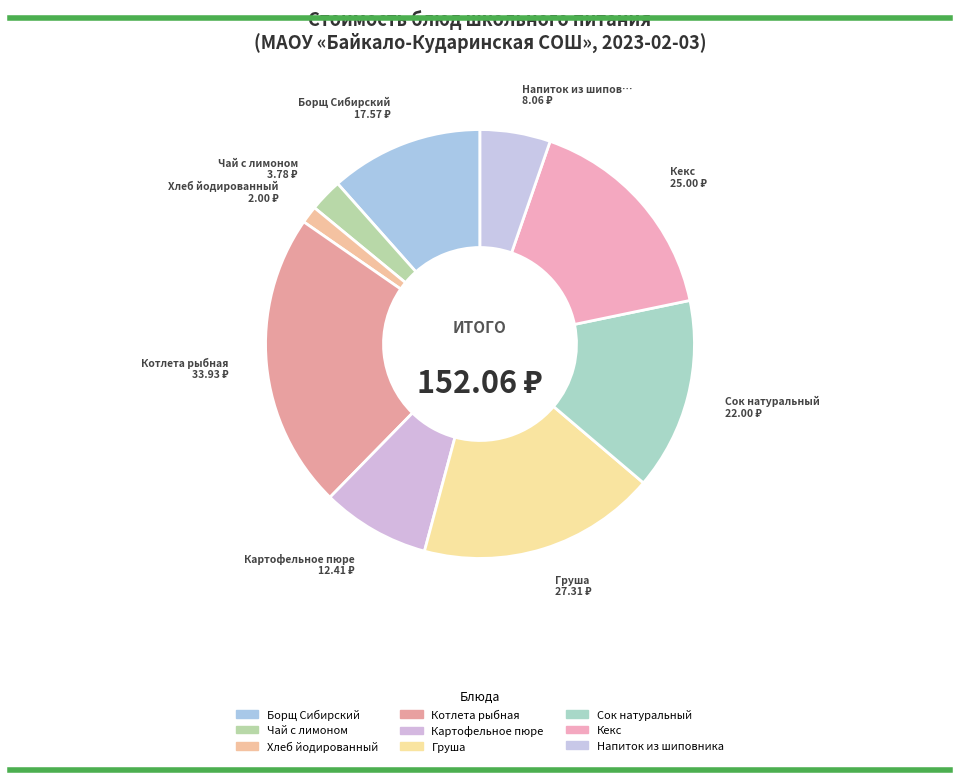

How many slices are in this pie chart?

9